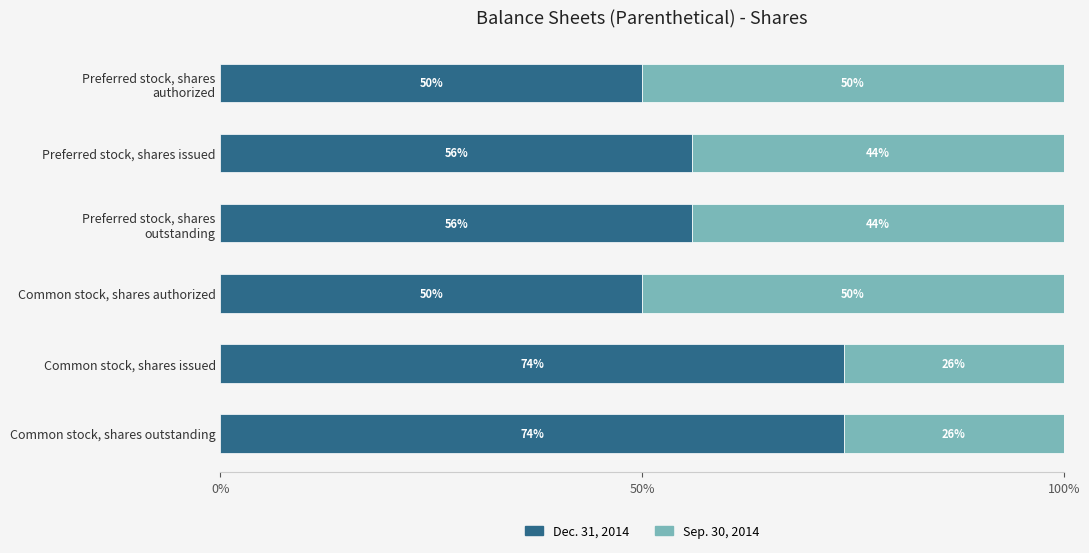

What is the lowest value of the Dec. 31, 2014 series?

50.0